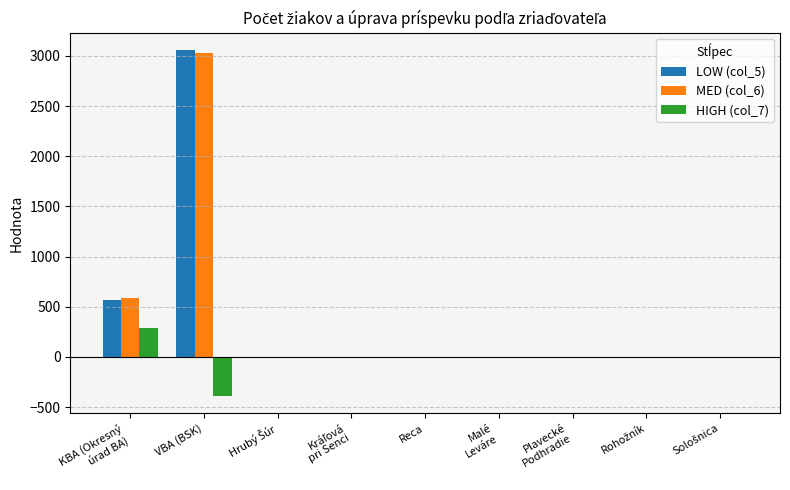

Where is MED (col_6) nearest to the value 1517?

KBA (Okresný
úrad BA)